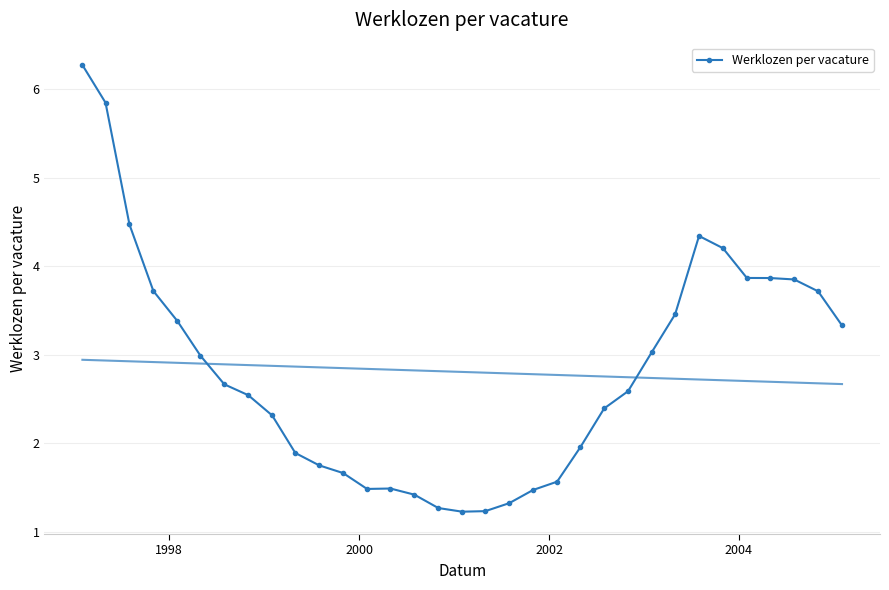

How many interior local peaks (higher than both neighbors) does the data have?

2